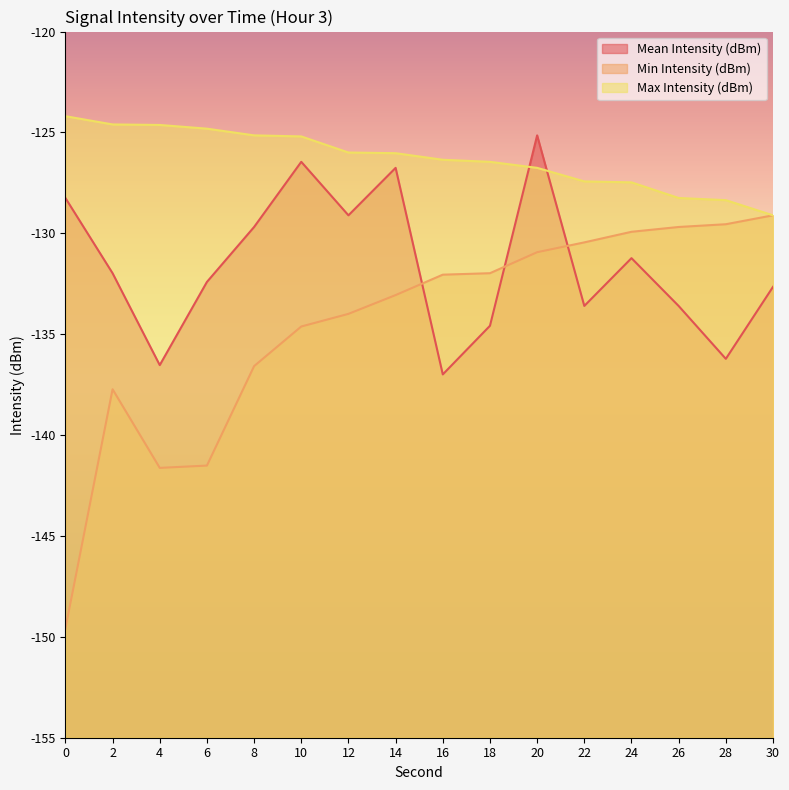

How many categories are shown in the chart?

16